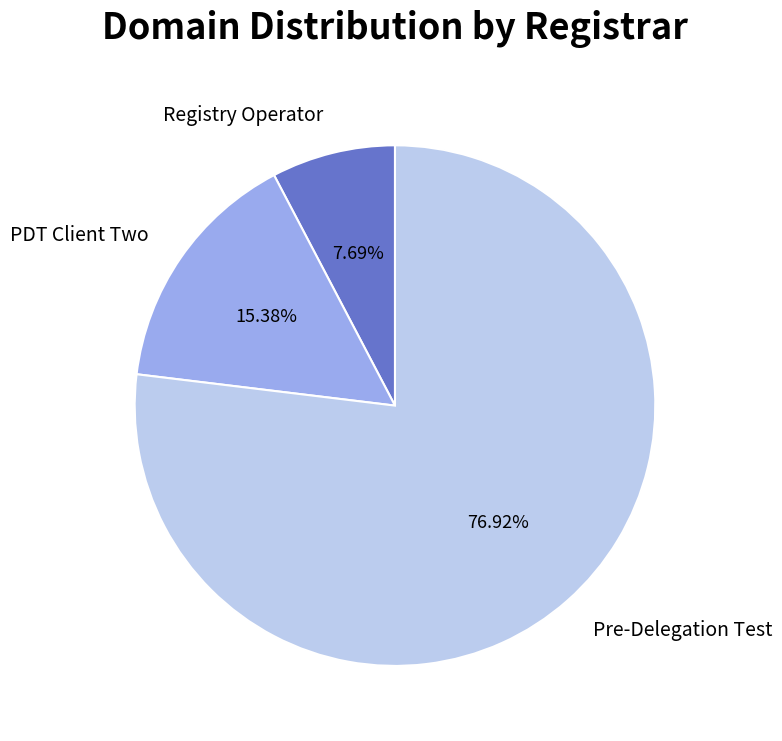

Rank the categories by value from lowest to highest.

Registry Operator, PDT Client Two, Pre-Delegation Test